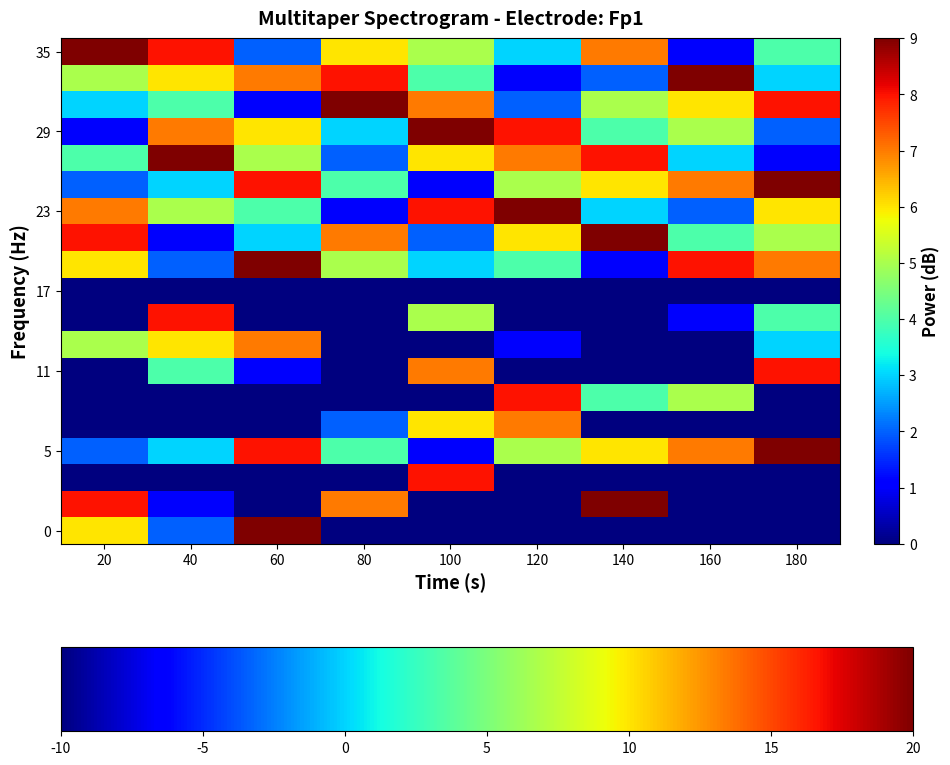

Which label corresponds to the largest value in the chart?

60